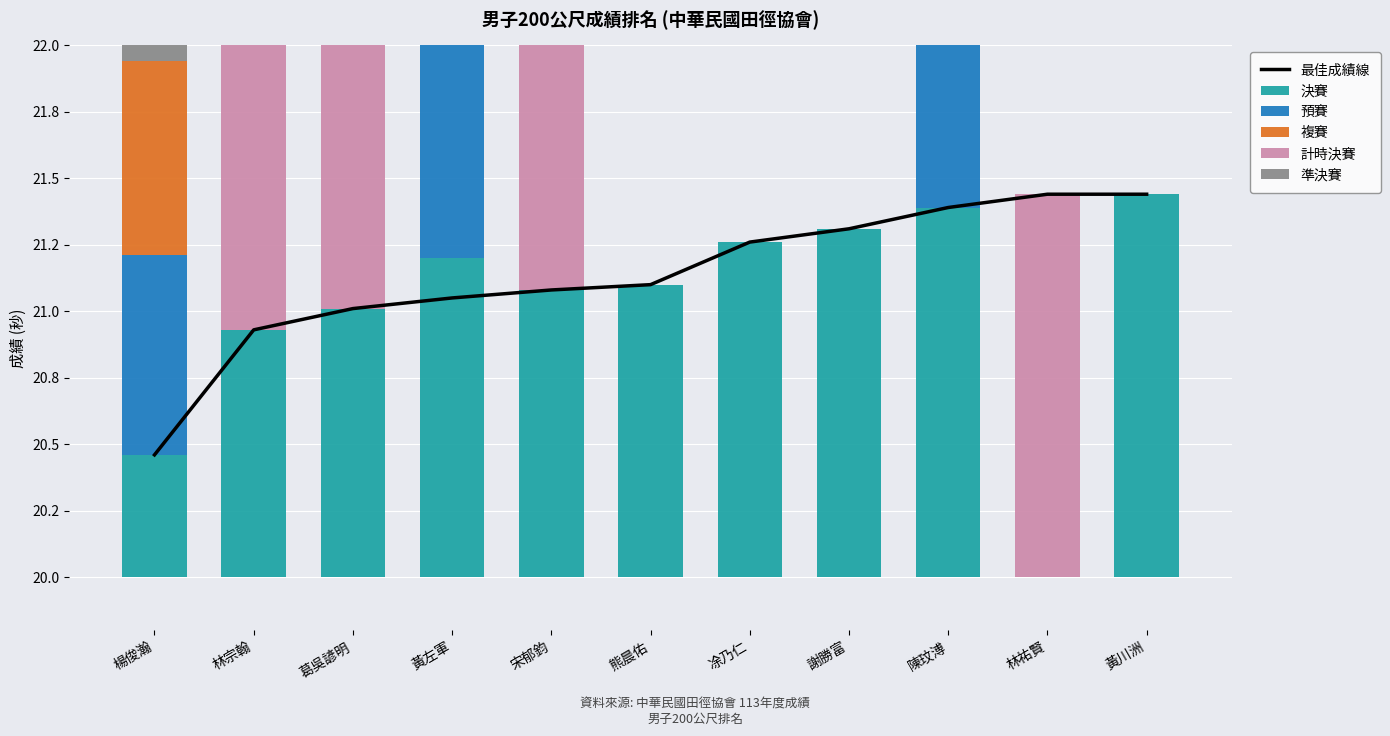

Rank the categories by 最佳成績線 value from highest to lowest.

林祐賢, 黃川洲, 陳玟溥, 謝勝富, 凃乃仁, 熊晨佑, 宋郁鈞, 黃左軍, 葛吳諺明, 林宗翰, 楊俊瀚